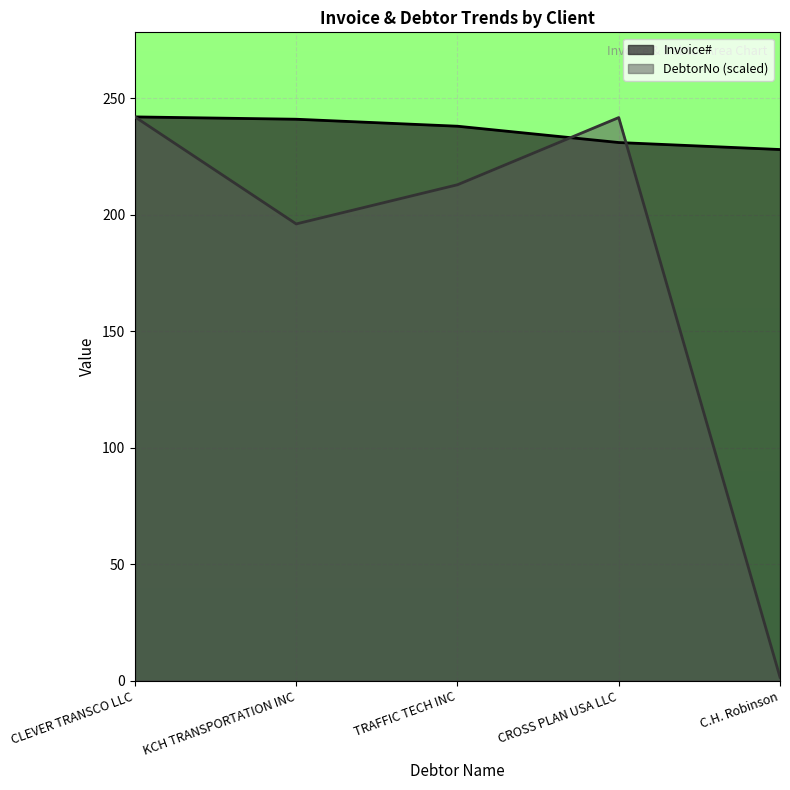

The DebtorNo series shows 427.5 at CROSS PLAN USA LLC. True or false?

False